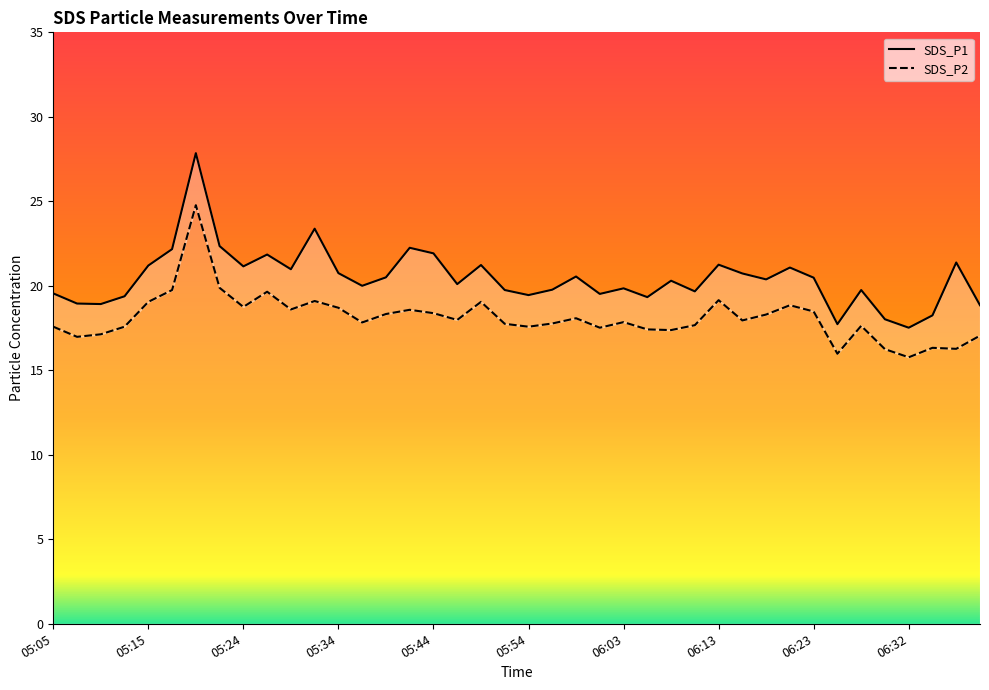

How many distinct data groups are displayed?

2